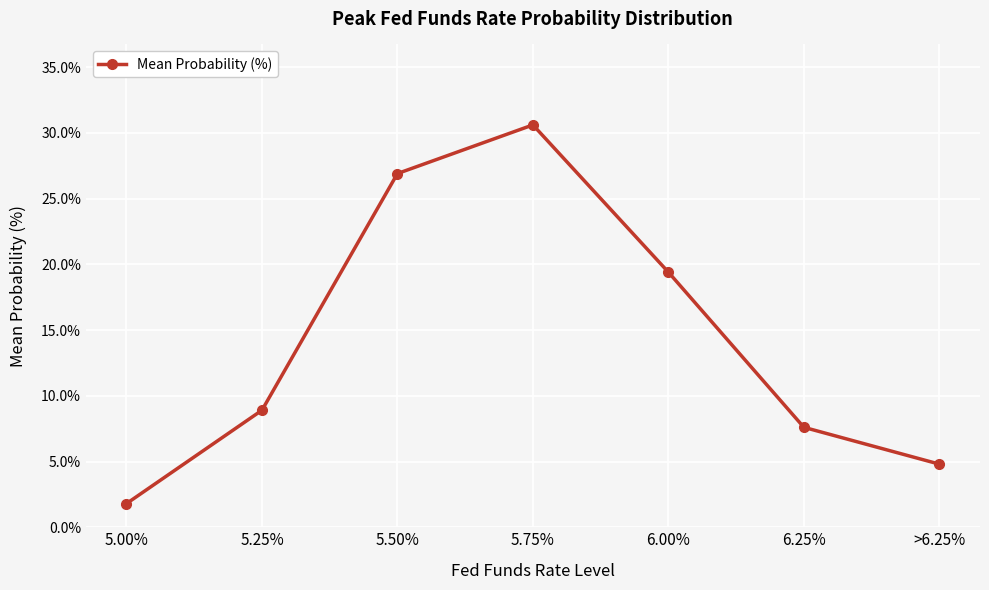

Reading left to right, extract all data points from this chart.

1.8	8.9	26.9	30.6	19.4	7.6	4.8